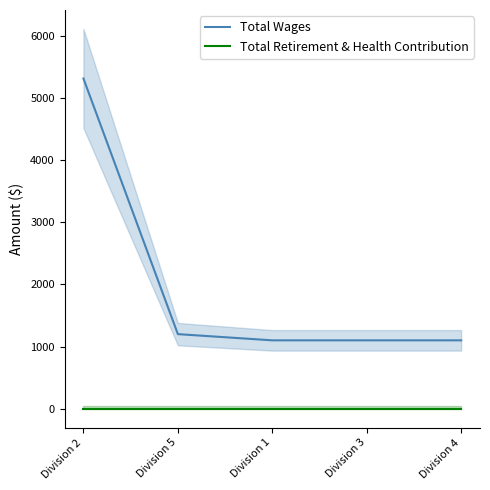

At which category does the chart reach its peak across all series?

Division 2